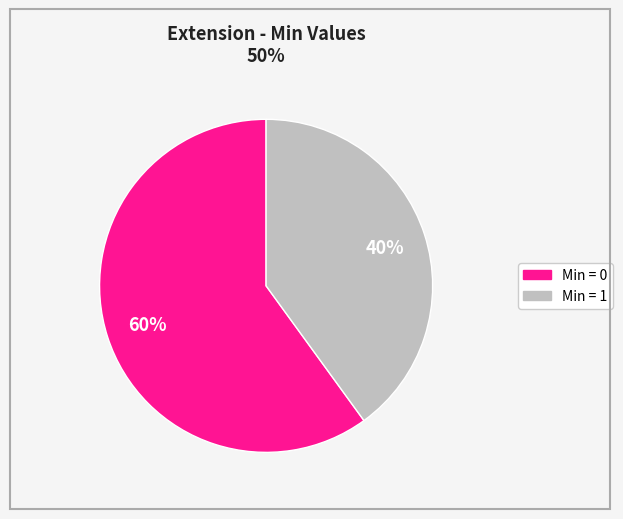

To the nearest percent, what is the difference between the largest and smallest slice percentages?

20%